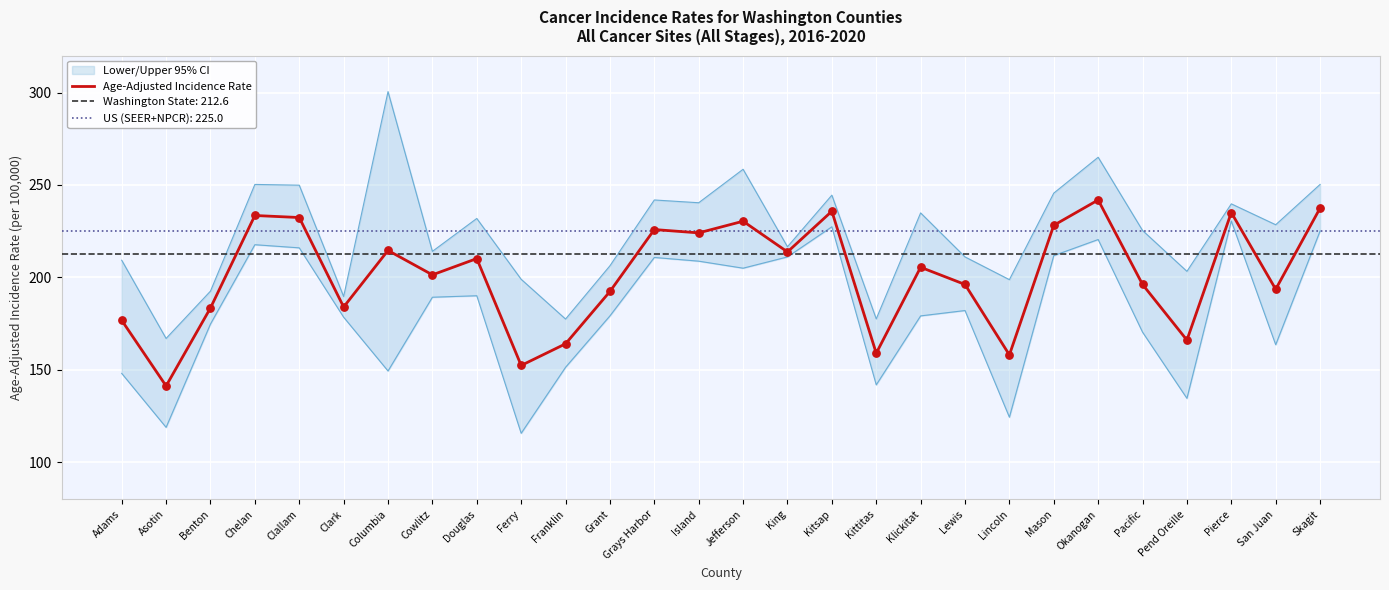

What is the change in value from Ferry to Franklin?

+11.7